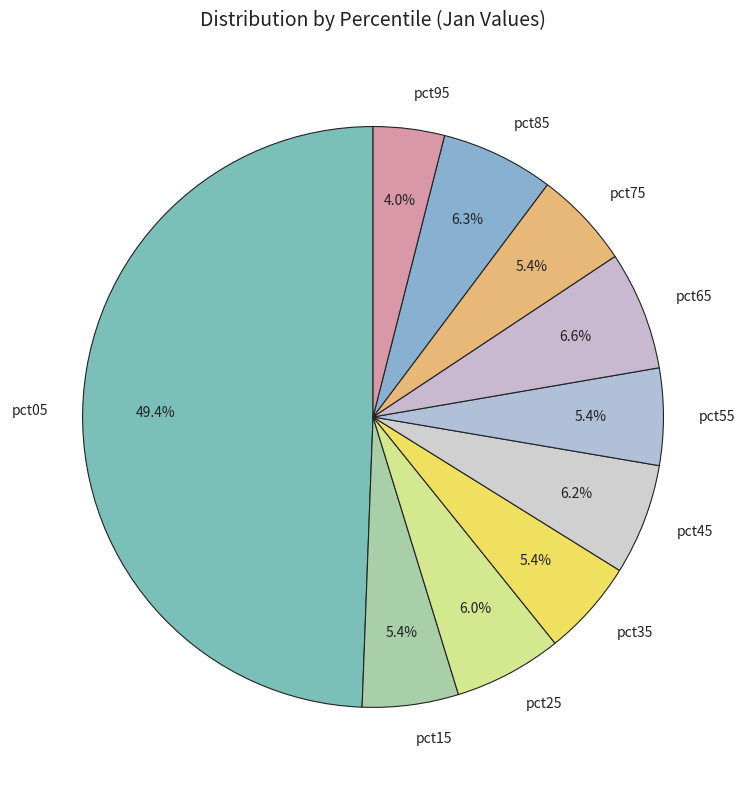

Which slice is the smallest?

pct95